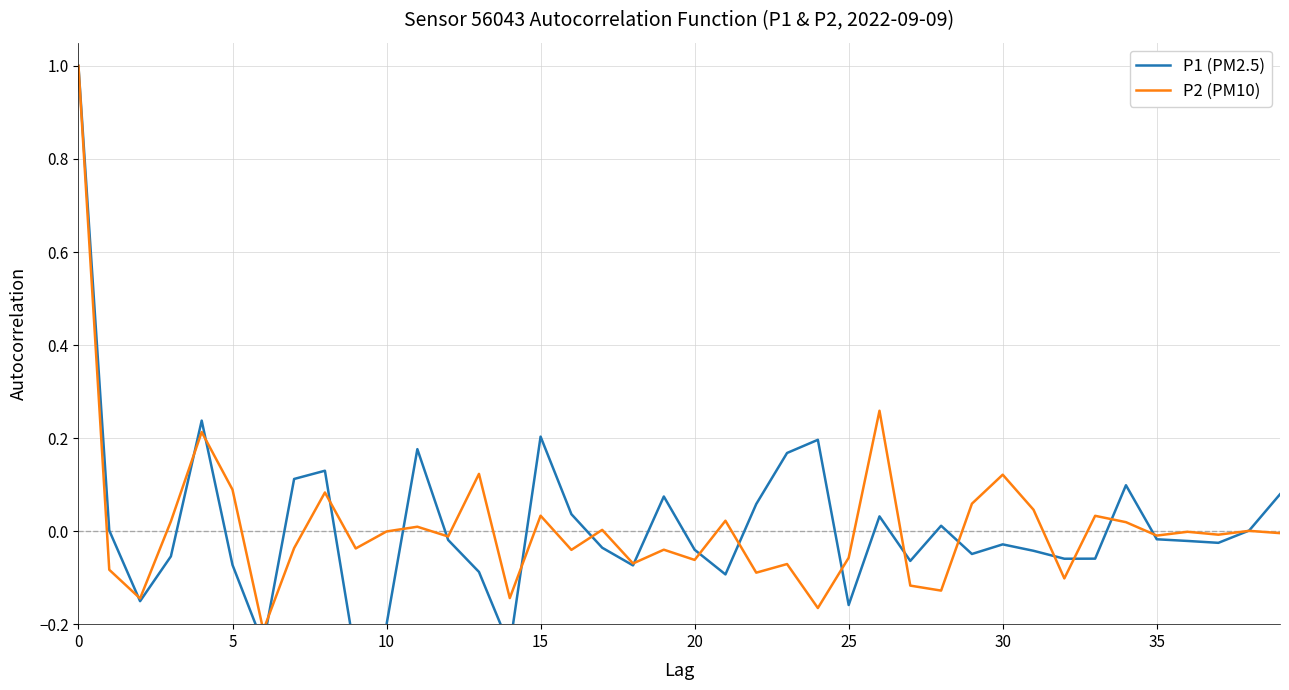

Which series has the largest total across all categories?

P2 (PM10)